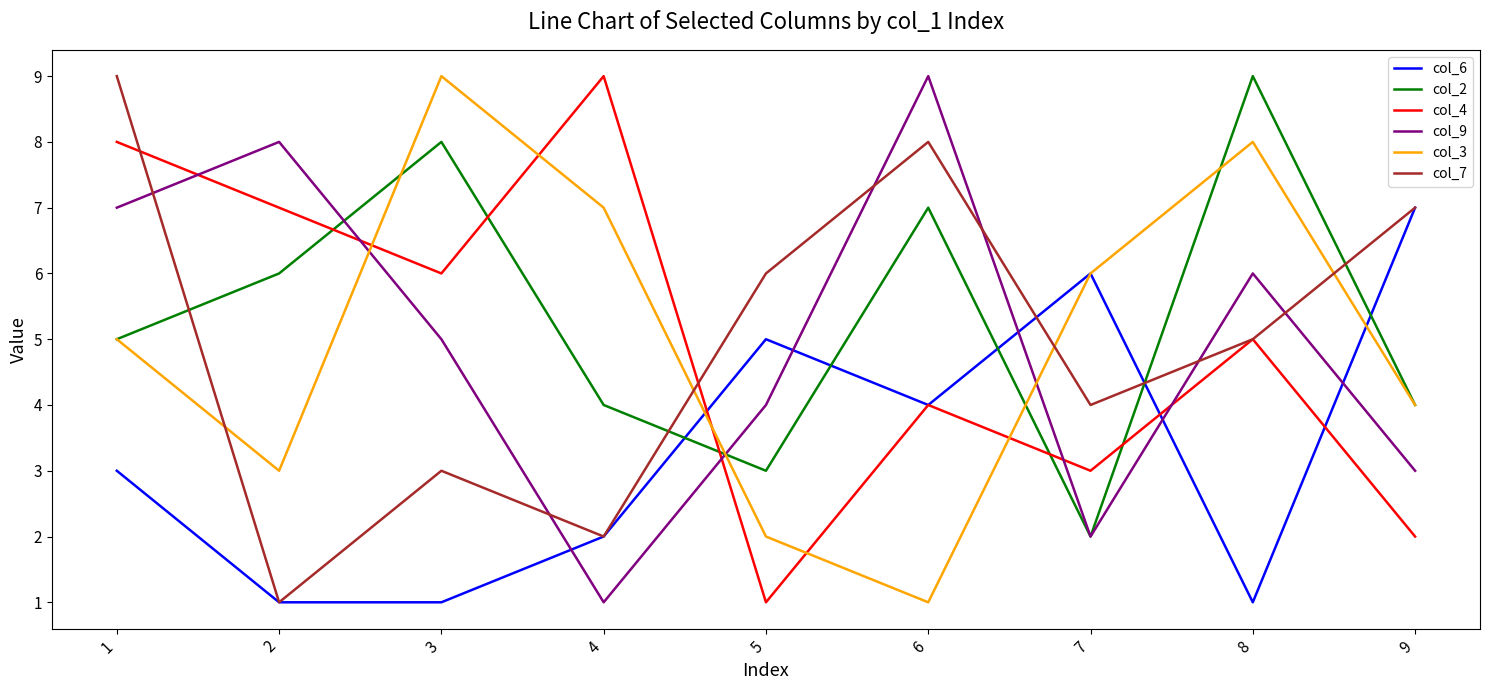

At how many categories does at least one series exceed 5?

9